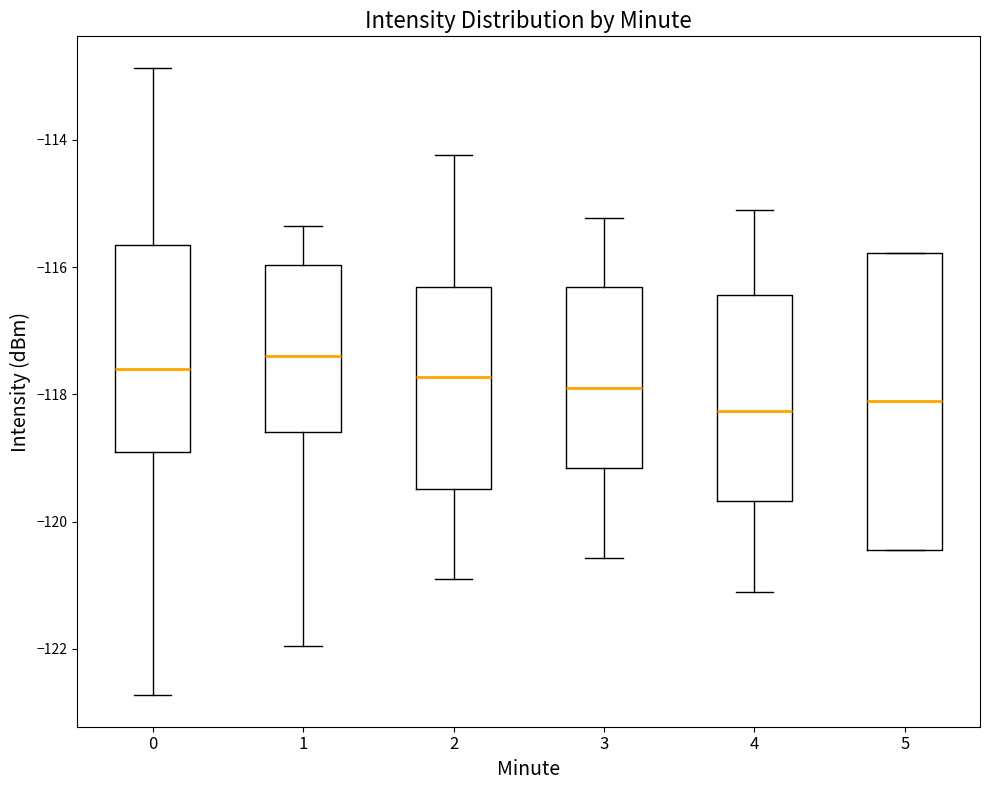

Which box is the tallest, from its lower edge to its upper edge?

5